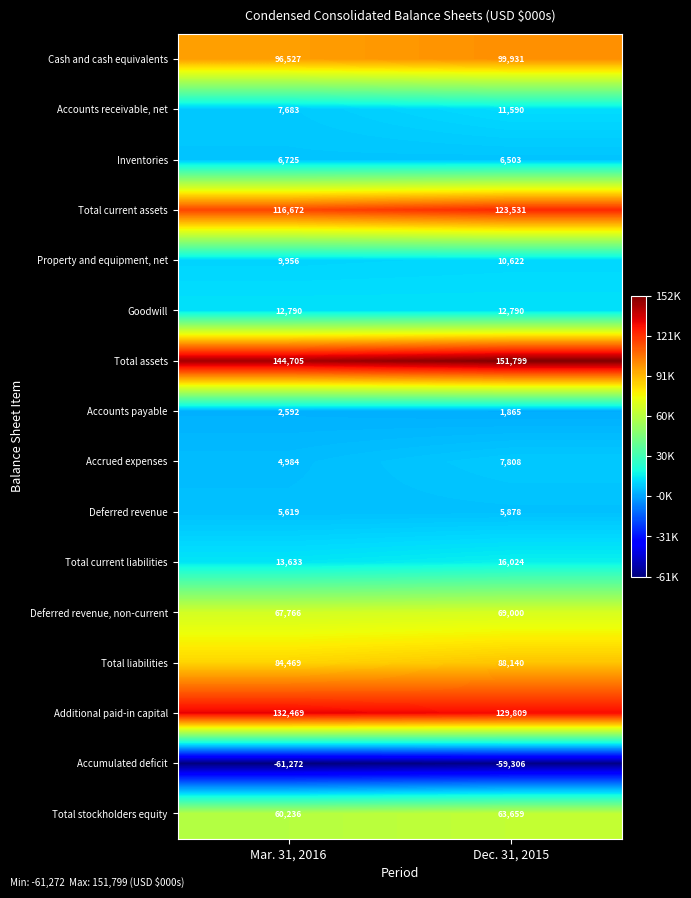

What is the maximum value shown in the chart?

151799